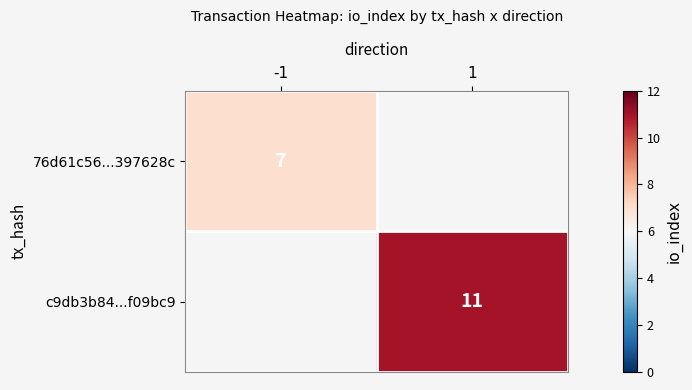

True or false: c9db3b84...f09bc9 has a value of 11 at 1.

True